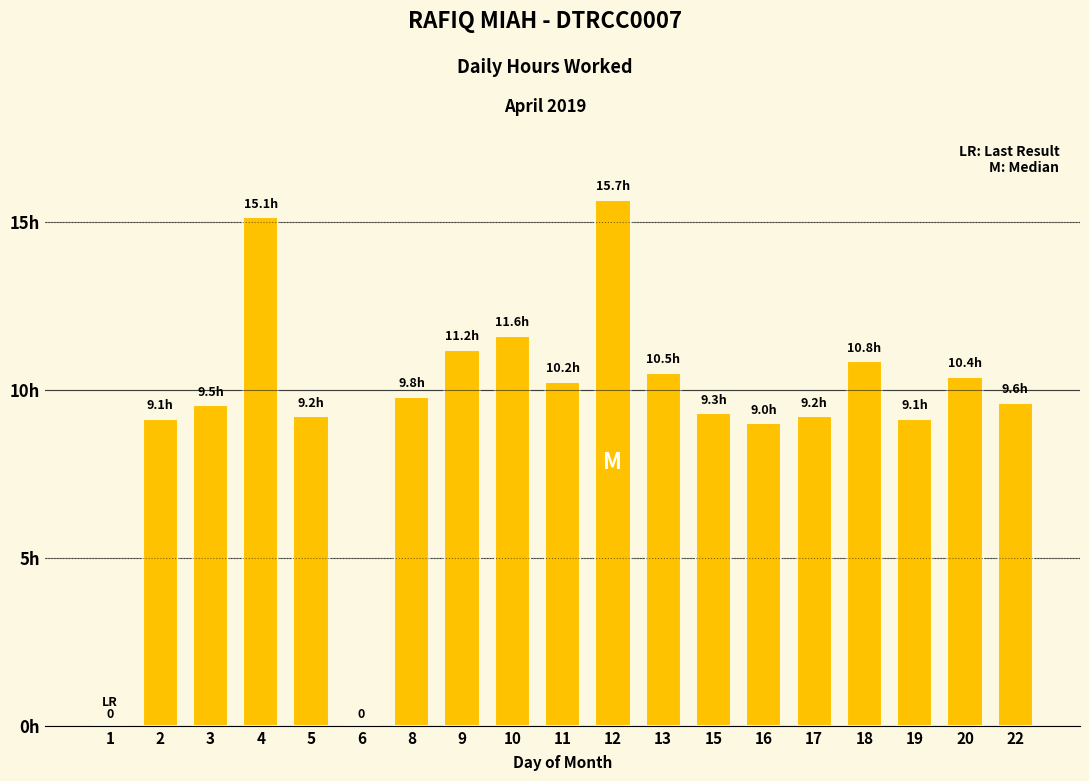

What is the average value?

9.4